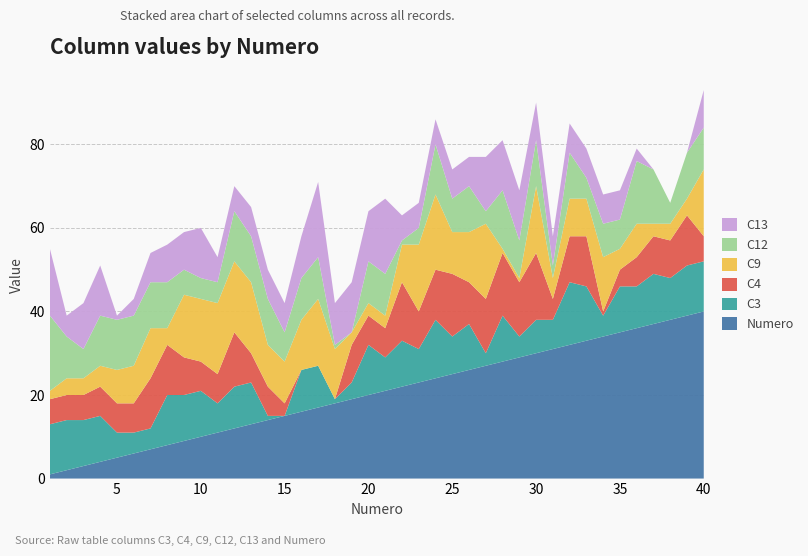

Reading right to left, transcribe all the data shown in this chart.

Numero: 40	39	38	37	36	35	34	33	32	31	30	29	28	27	26	25	24	23	22	21	20	19	18	17	16	15	14	13	12	11	10	9	8	7	6	5	4	3	2	1
C3: 12	12	10	12	10	11	5	13	15	7	8	5	11	3	11	9	14	8	11	8	12	4	1	10	10	0	1	10	10	7	11	11	12	5	5	6	11	11	12	12
C4: 6	12	9	9	7	4	1	12	11	5	16	13	15	13	10	15	12	9	14	7	7	9	0	0	0	3	7	7	13	7	7	9	12	12	7	7	7	6	6	6
C9: 16	4	4	3	8	5	13	9	9	5	16	1	1	18	12	10	18	16	9	3	3	3	12	16	12	10	10	17	17	17	15	15	4	12	9	8	5	4	4	2
C12: 10	11	5	13	15	7	8	5	11	3	11	9	14	3	11	8	12	4	1	10	10	0	1	10	10	7	11	11	12	5	5	6	11	11	12	12	12	7	10	18
C13: 9	0	0	0	3	7	7	7	7	7	9	12	12	13	7	7	6	6	6	18	12	12	10	18	10	7	7	7	6	6	12	9	9	7	4	1	12	11	5	16